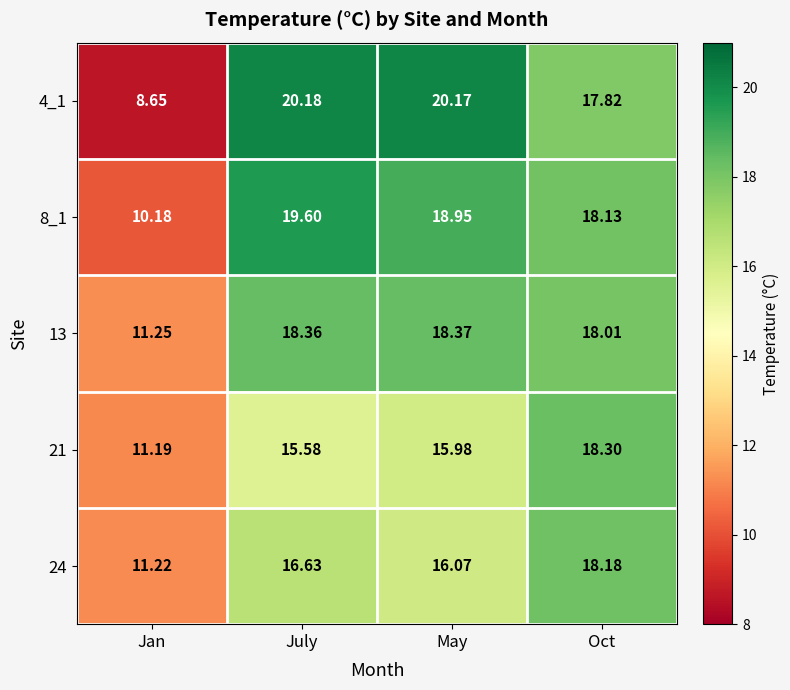

At how many categories does at least one series exceed 11?

4